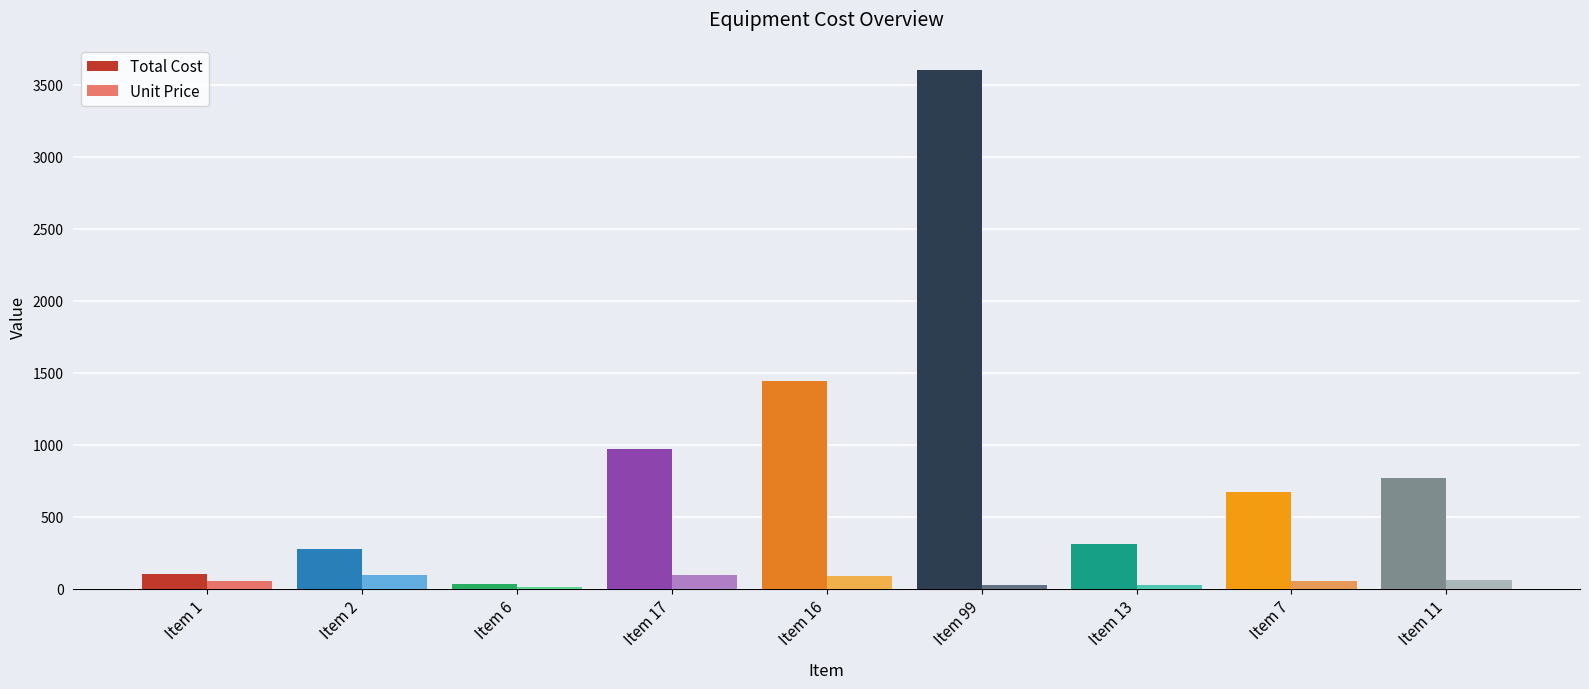

How many categories are shown in the chart?

9